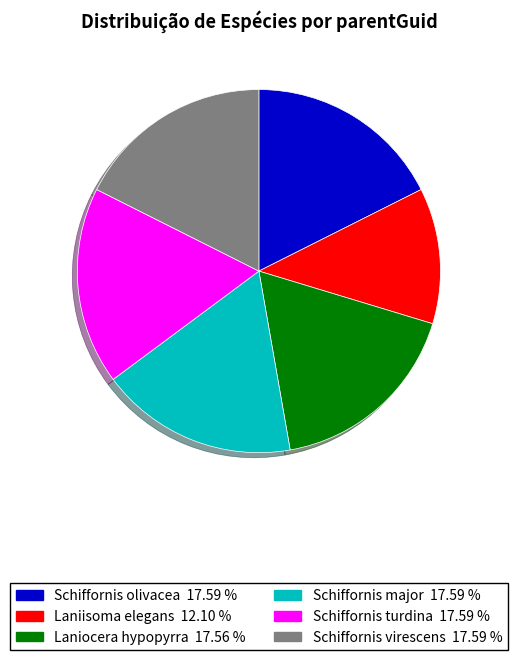

Count the number of slices in the pie.

6